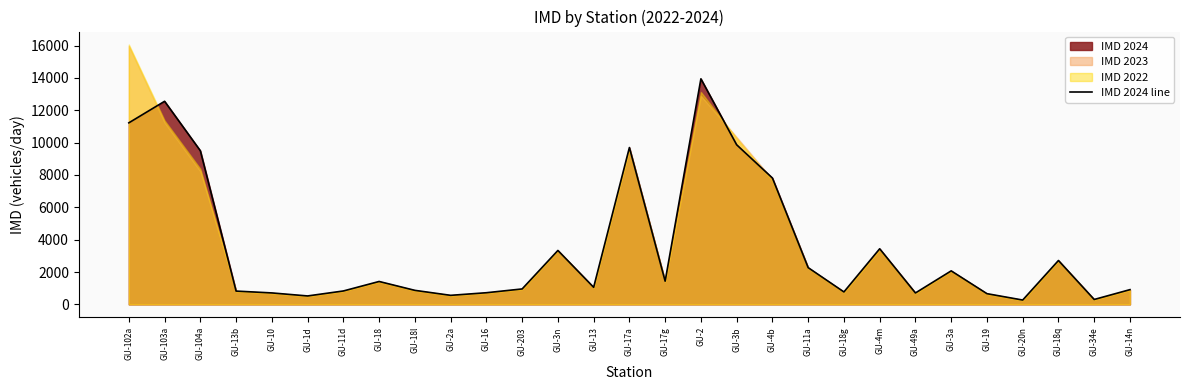

The chart shows a value of 821 at GU-13b. True or false?

True